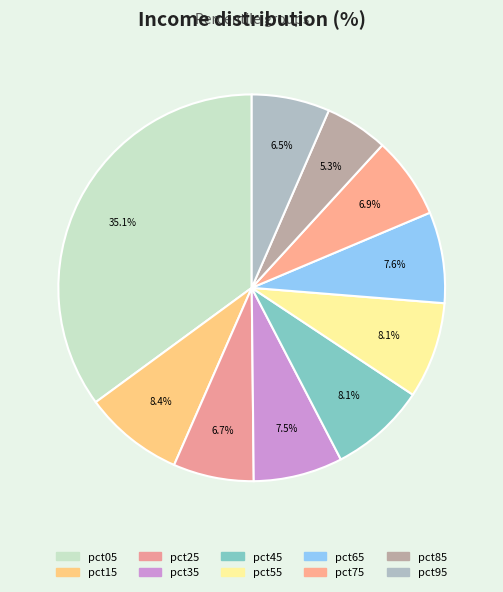

What percentage is NOT represented by pct45?

91.9%